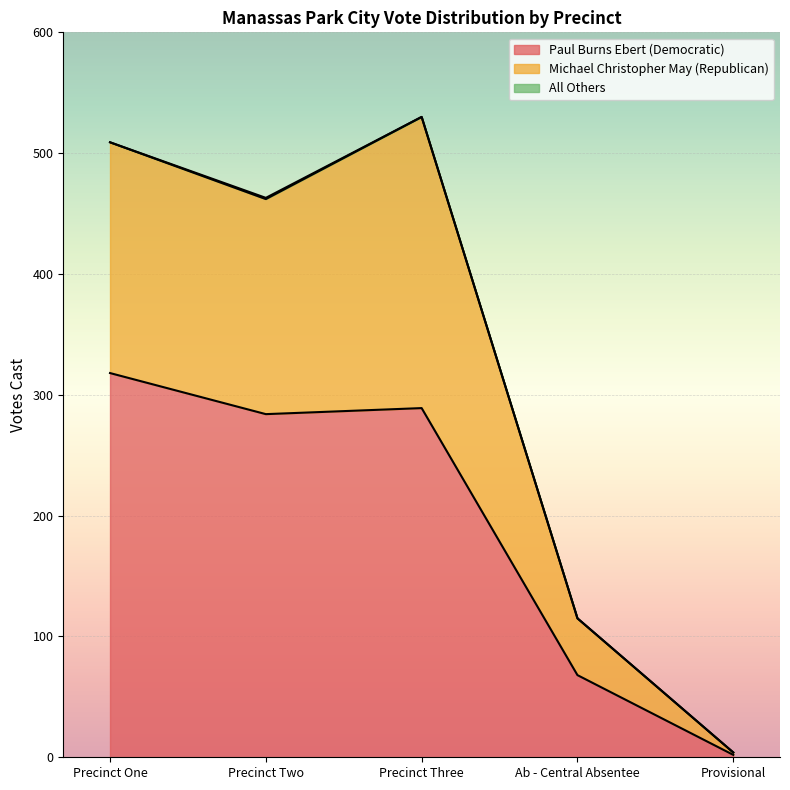

True or false: Michael Christopher May (Republican) and Paul Burns Ebert (Democratic) intersect in this chart.

False